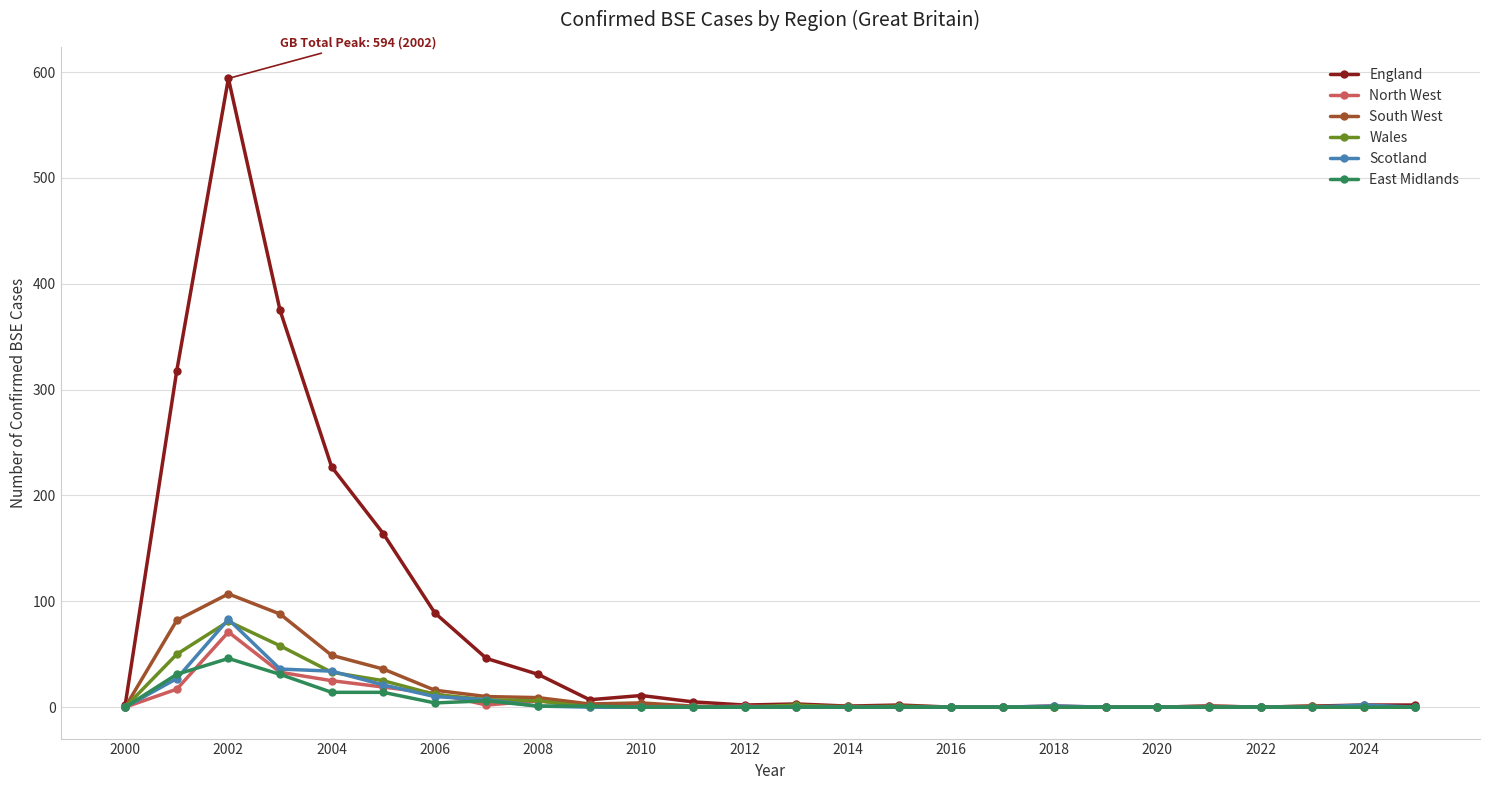

Which series has the largest total across all categories?

England